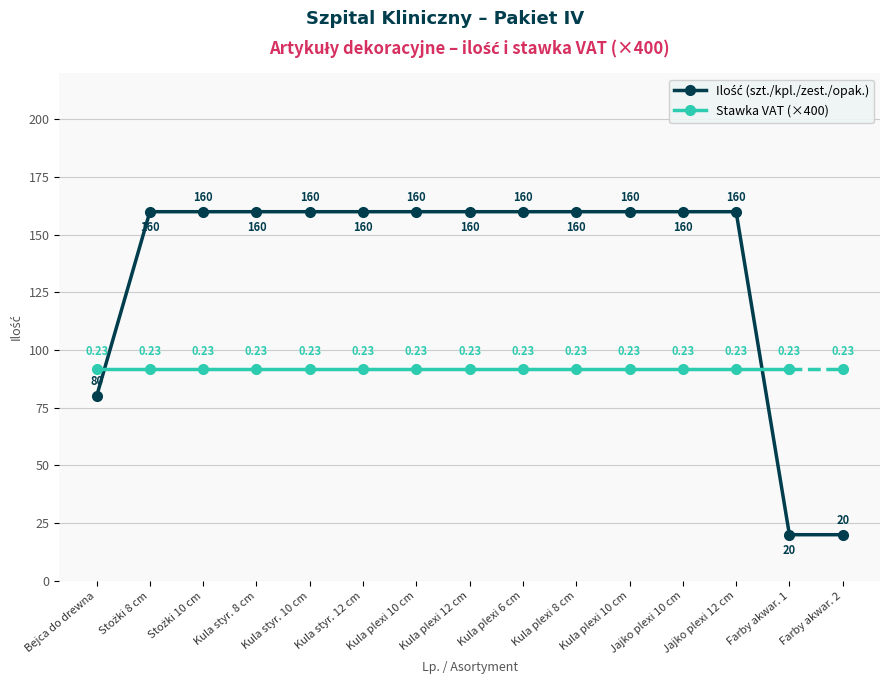

What is the difference between the second highest and second lowest values?

140